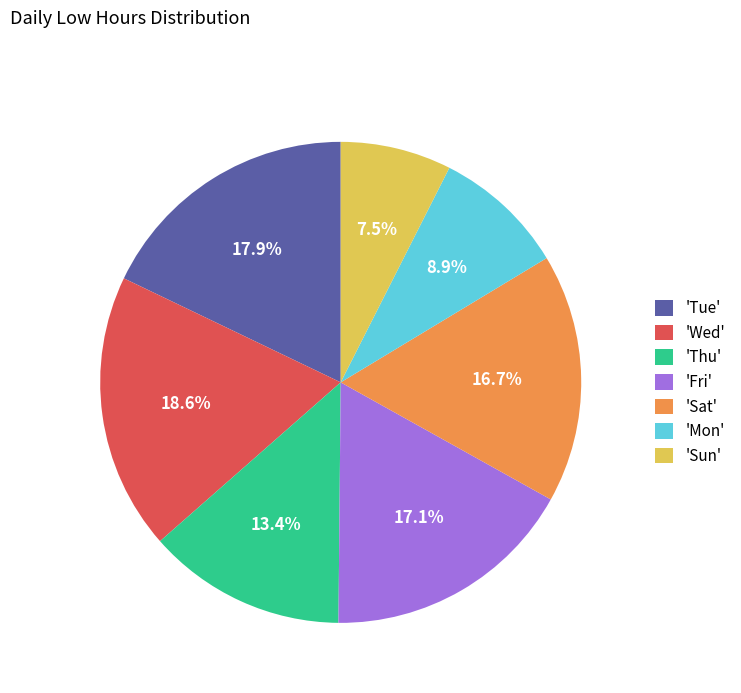

What is the ratio of the value at 'Sun' to the value at 'Mon'?

0.8